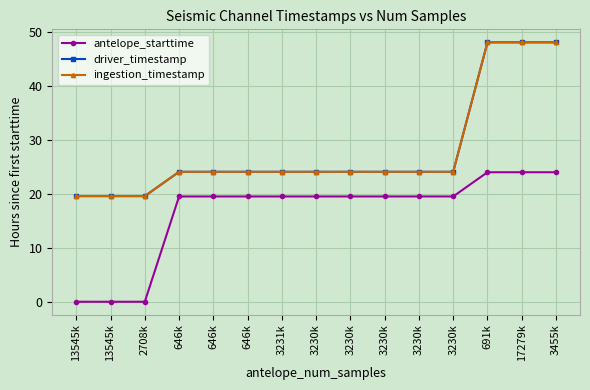

Count the number of categories in the chart.

15